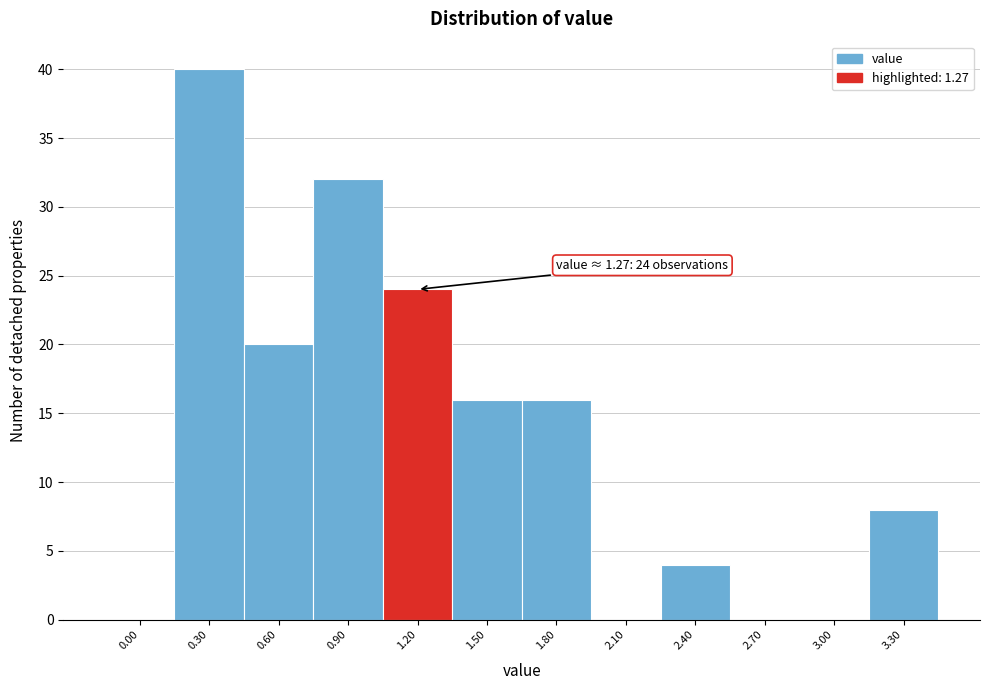

Reading left to right, list all the values displayed in this chart.

0.00=0	0.30=40	0.60=20	0.90=32	1.20=24	1.50=16	1.80=16	2.10=0	2.40=4	2.70=0	3.00=0	3.30=8